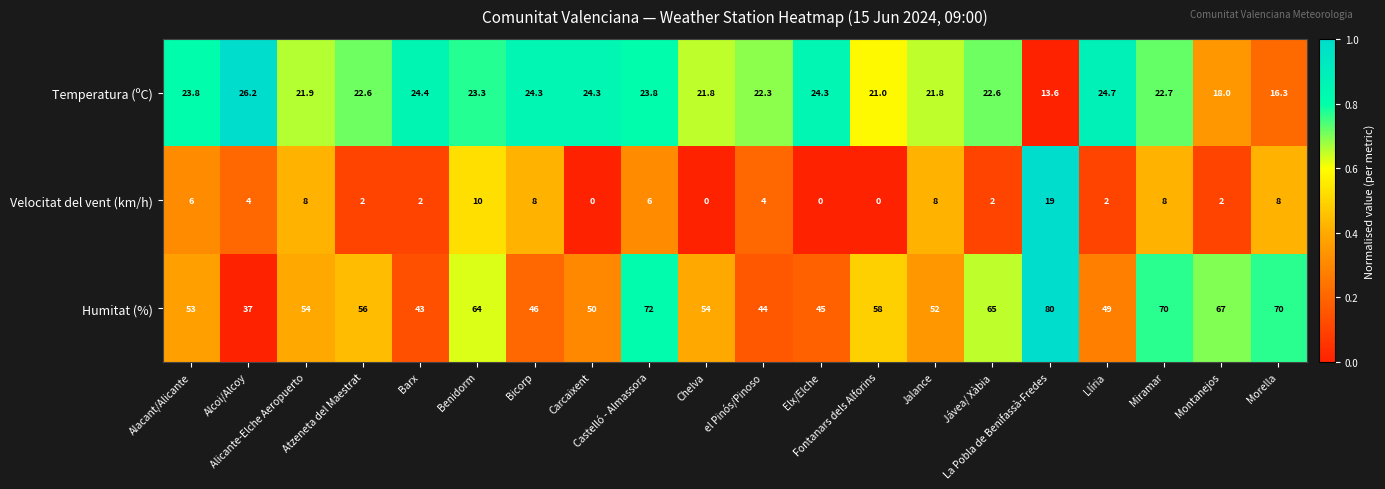

Rank the series at Miramar from lowest to highest value.

Velocitat del vent (km/h), Temperatura (ºC), Humitat (%)